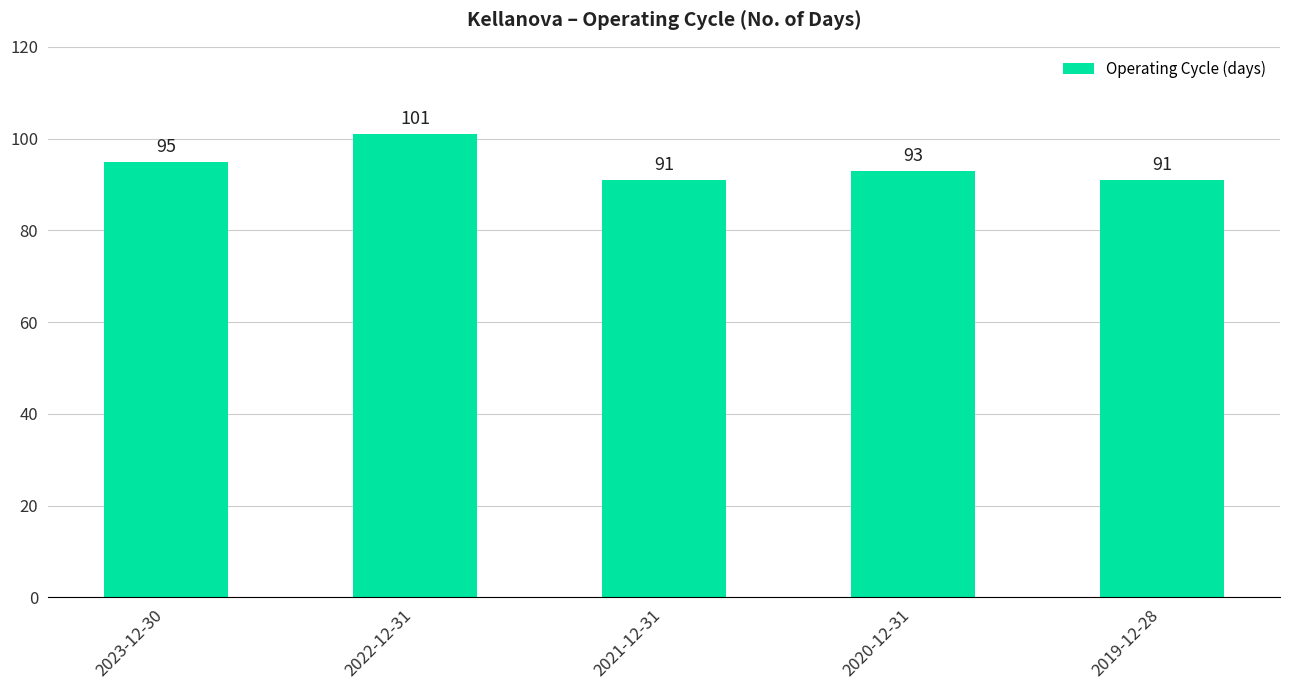

True or false: the data shows 101 at 2022-12-31.

True